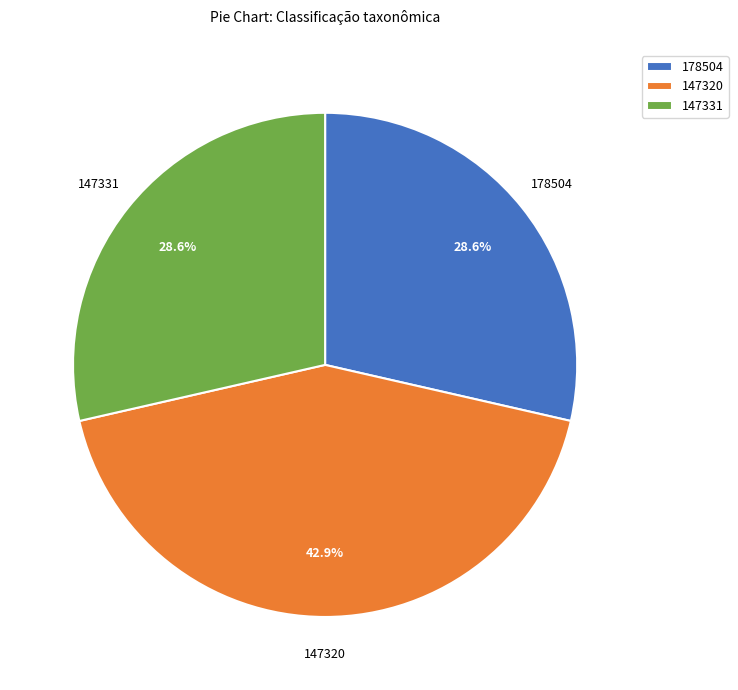

How many slices are in this pie chart?

3